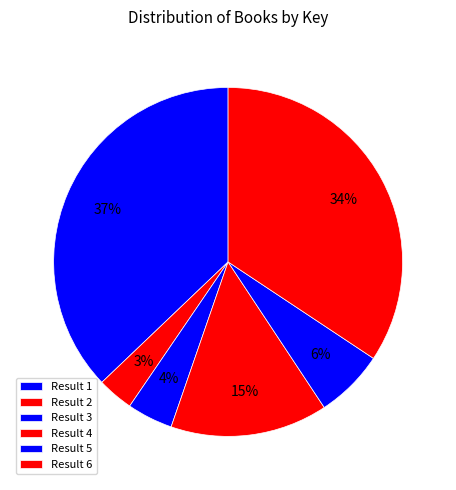

Count the number of slices in the pie.

6